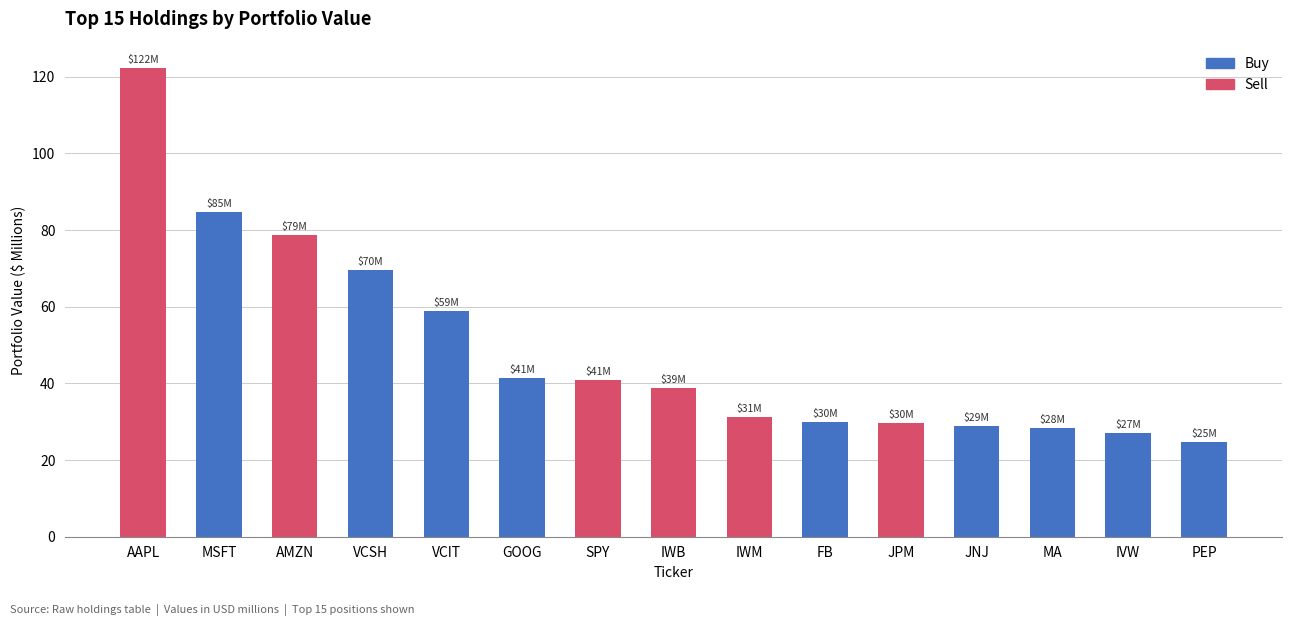

What is the sum of the values at FB and AMZN?

108.6